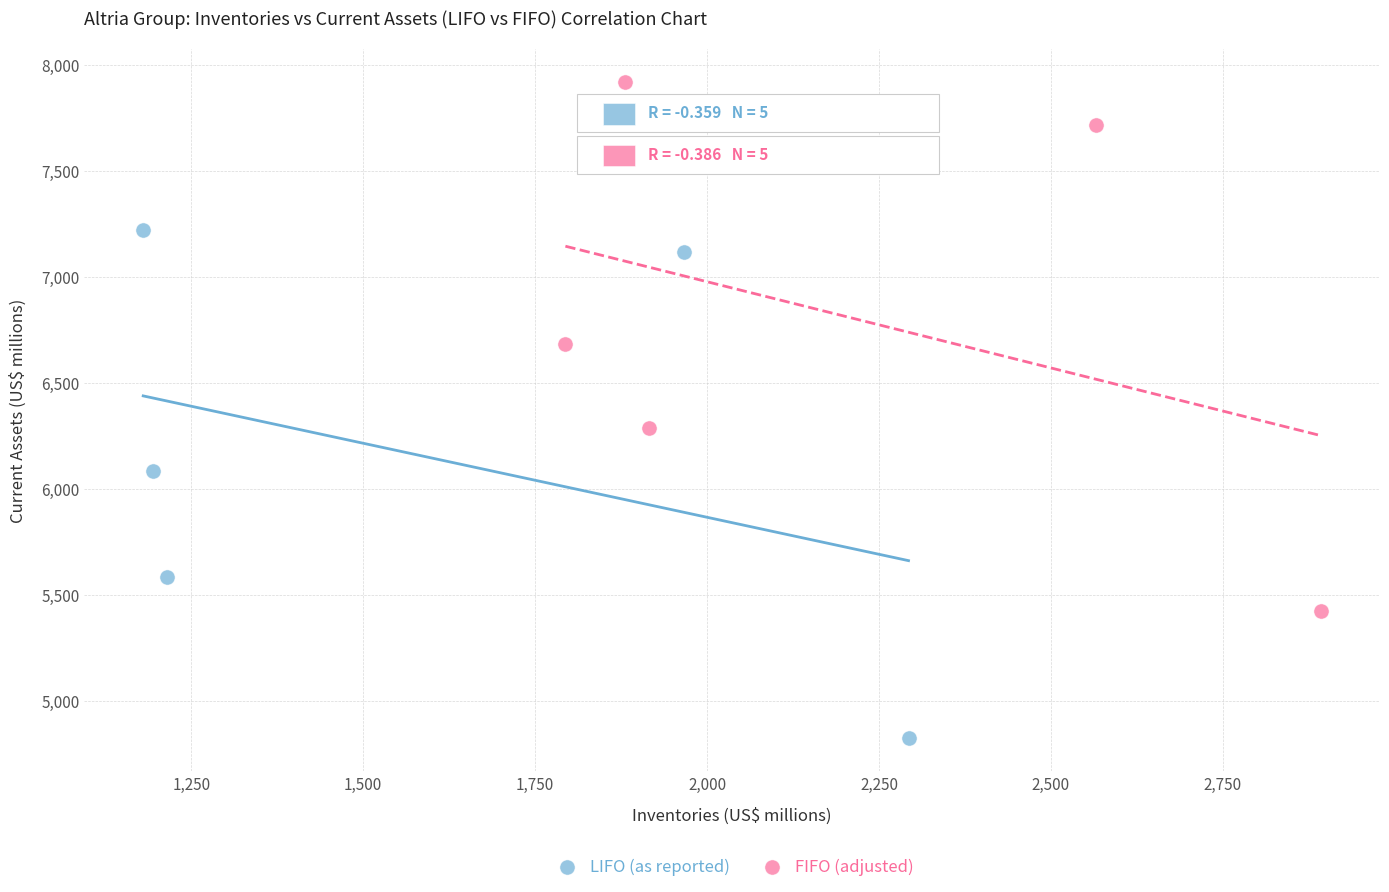

Which series has the largest Y range (max minus min)?

FIFO (adjusted)